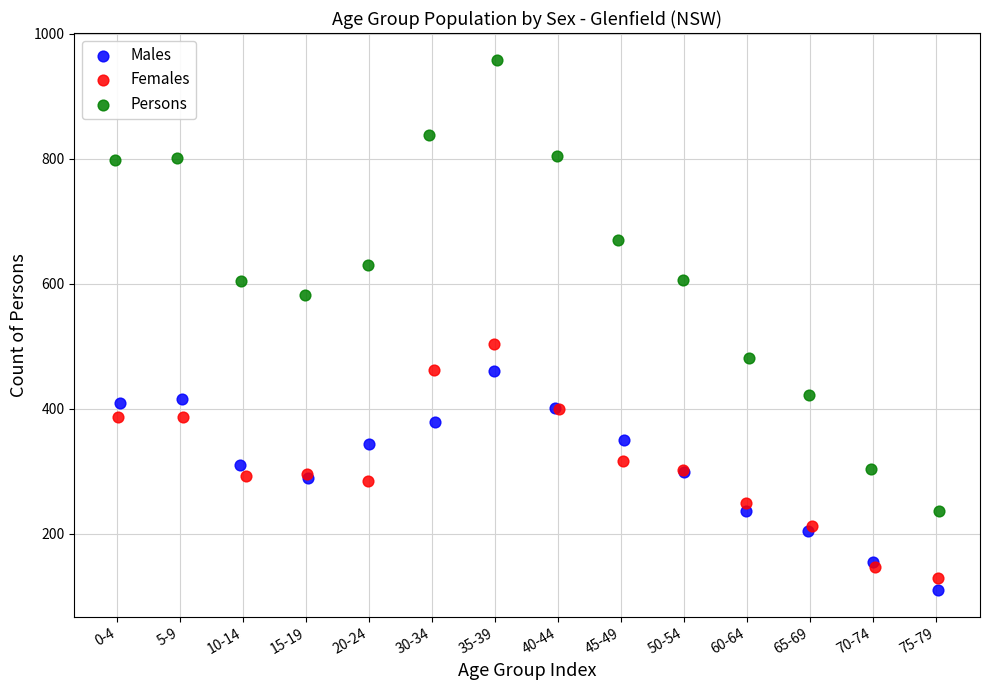

Which series has the largest Y range (max minus min)?

Persons